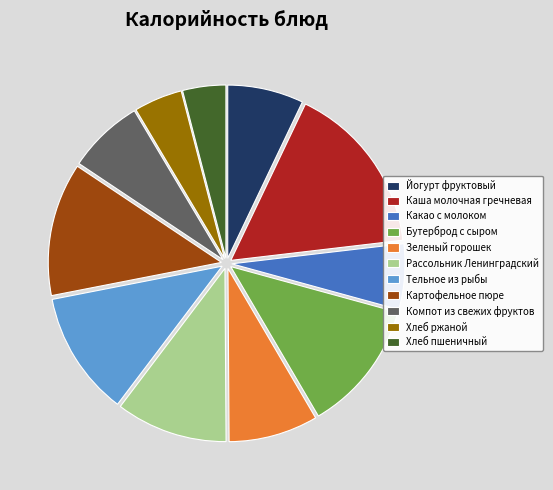

Combined, do Йогурт фруктовый and Какао с молоком account for over 50%?

No